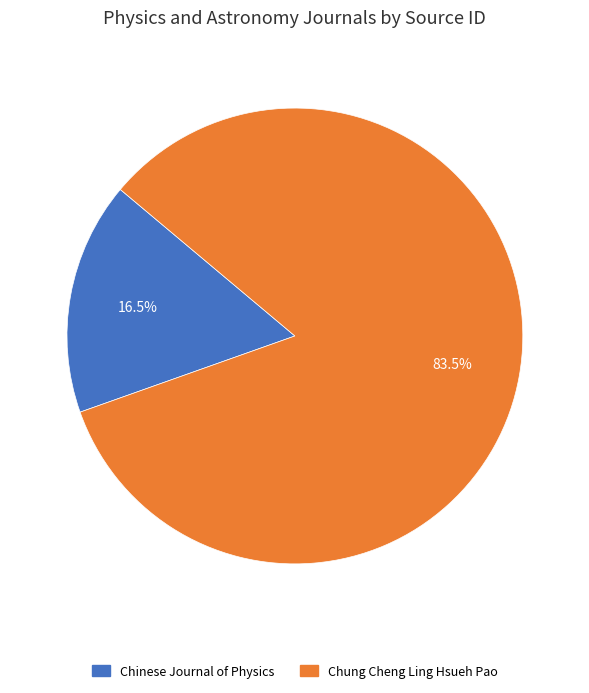

What portion of the pie excludes Chung Cheng Ling Hsueh Pao?

16.5%